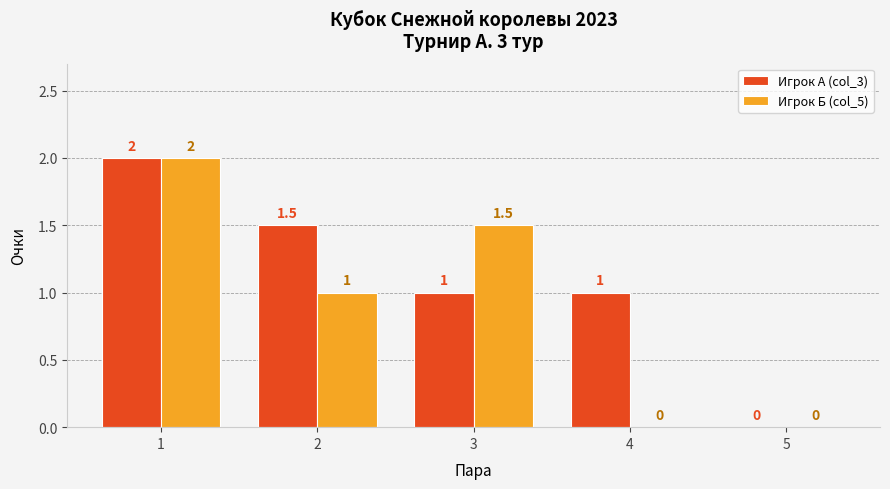

Are the bars grouped side by side (vs. stacked)?

Yes